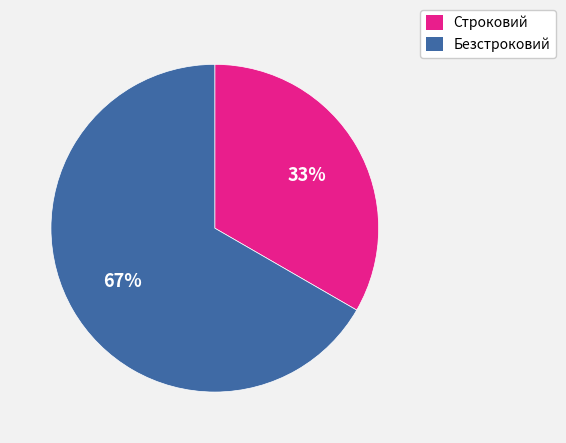

True or false: Безстроковий accounts for 79% of the total.

False